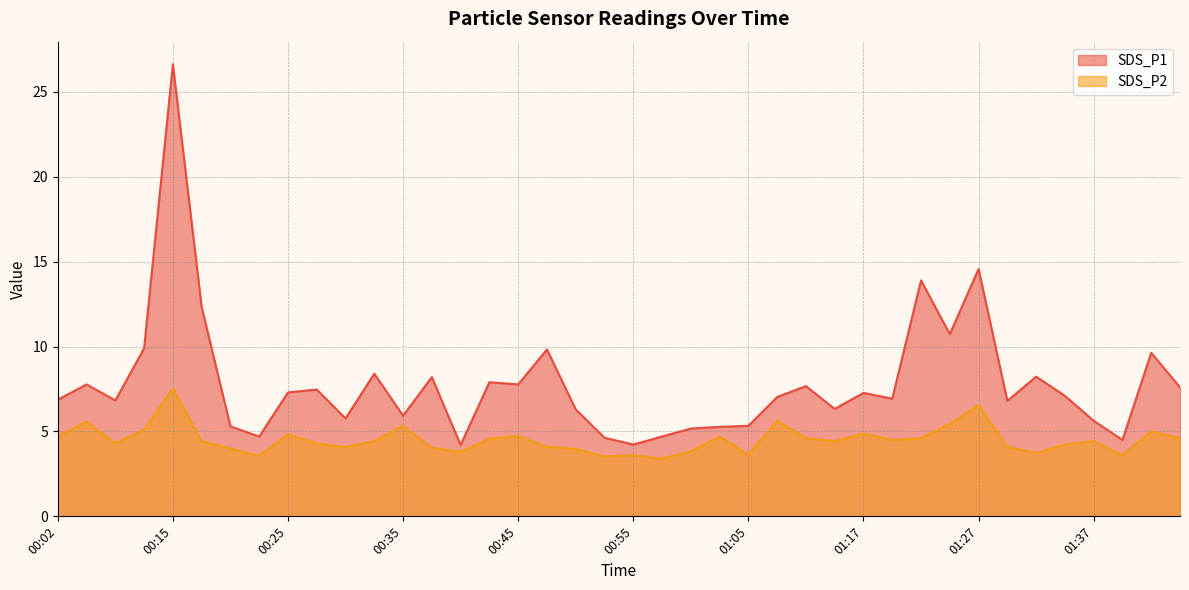

At which category does SDS_P2 reach its first local peak?

00:04